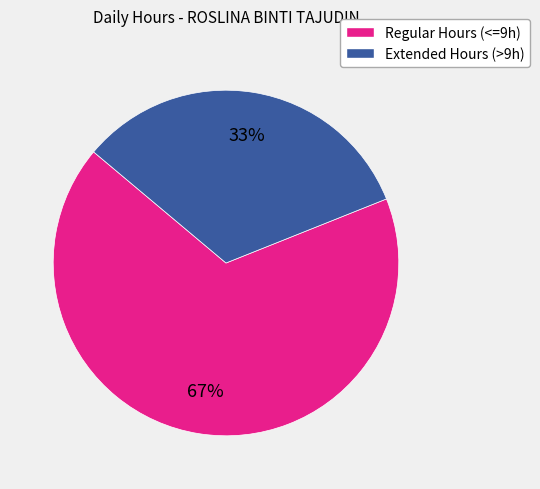

To the nearest percent, what is the difference between the largest and smallest slice percentages?

34%